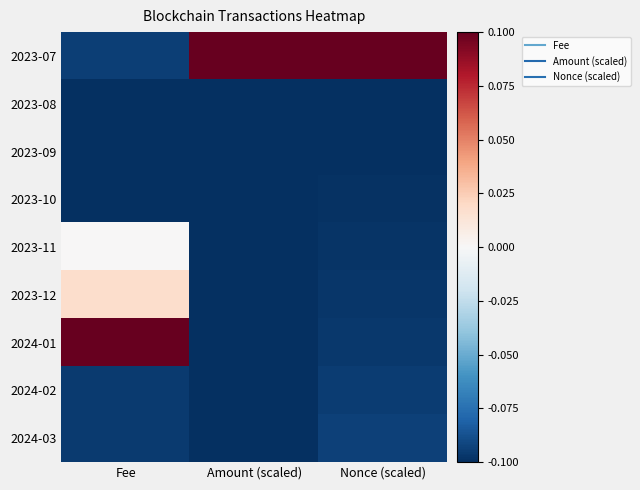

Reading right to left, list all the values displayed in this chart.

2023-07: Nonce (scaled)=0.1	Amount (scaled)=0.1	Fee=-0.1
2023-08: Nonce (scaled)=-0.1	Amount (scaled)=-0.1	Fee=-0.1
2023-09: Nonce (scaled)=-0.1	Amount (scaled)=-0.1	Fee=-0.1
2023-10: Nonce (scaled)=-0.1	Amount (scaled)=-0.1	Fee=-0.1
2023-11: Nonce (scaled)=-0.1	Amount (scaled)=-0.1	Fee=0.0
2023-12: Nonce (scaled)=-0.1	Amount (scaled)=-0.1	Fee=0.0
2024-01: Nonce (scaled)=-0.1	Amount (scaled)=-0.1	Fee=0.1
2024-02: Nonce (scaled)=-0.1	Amount (scaled)=-0.1	Fee=-0.1
2024-03: Nonce (scaled)=-0.1	Amount (scaled)=-0.1	Fee=-0.1